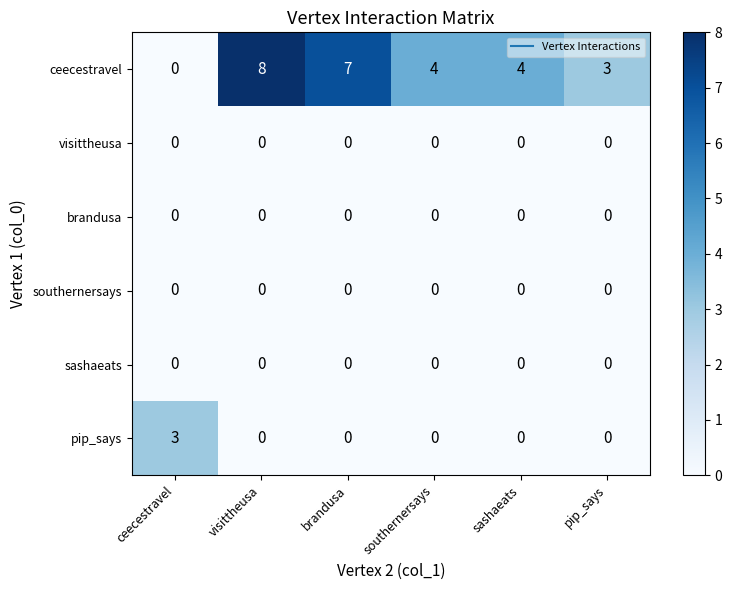

What is the maximum value shown in the chart?

8